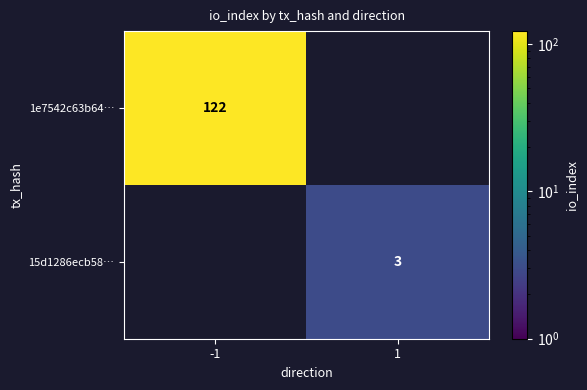

True or false: 15d1286ecb58… has a value of 1 at 1.

False